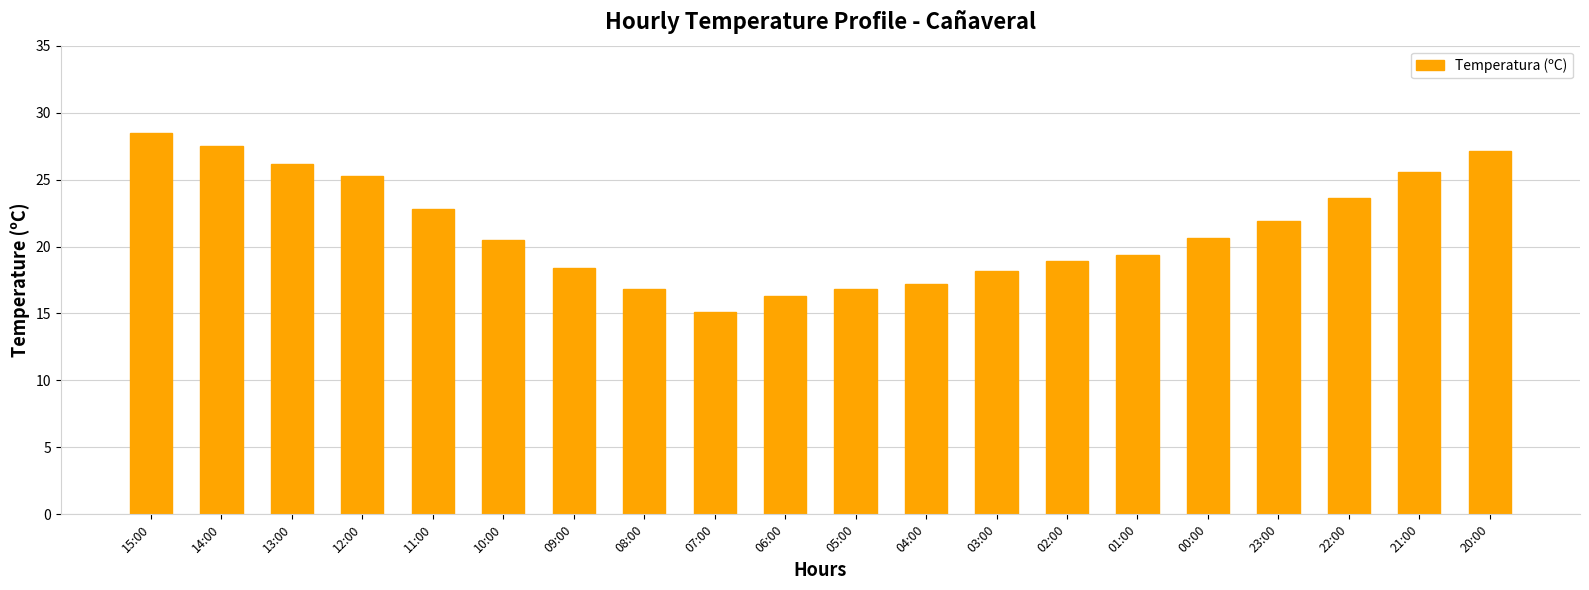

What is the difference between the maximum and minimum values?

13.4